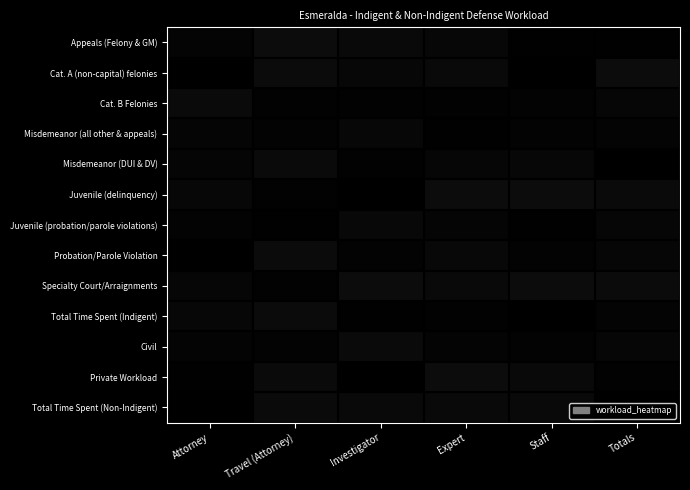

Count the number of categories in the chart.

6